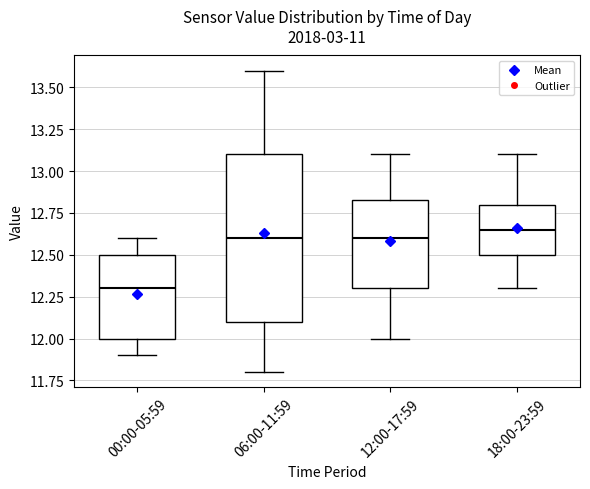

Reading left to right, read every box against the y-axis: the position of its median line, the range the box covers, and the ends of its whiskers. The values are not printed on the chart, so give them approximately, as read against the axis.

00:00-05:59: median 12.30, box 12.00 to 12.50, whiskers 11.90 to 12.60
06:00-11:59: median 12.60, box 12.10 to 13.10, whiskers 11.80 to 13.60
12:00-17:59: median 12.60, box 12.30 to 12.85, whiskers 12.00 to 13.10
18:00-23:59: median 12.65, box 12.50 to 12.80, whiskers 12.30 to 13.10